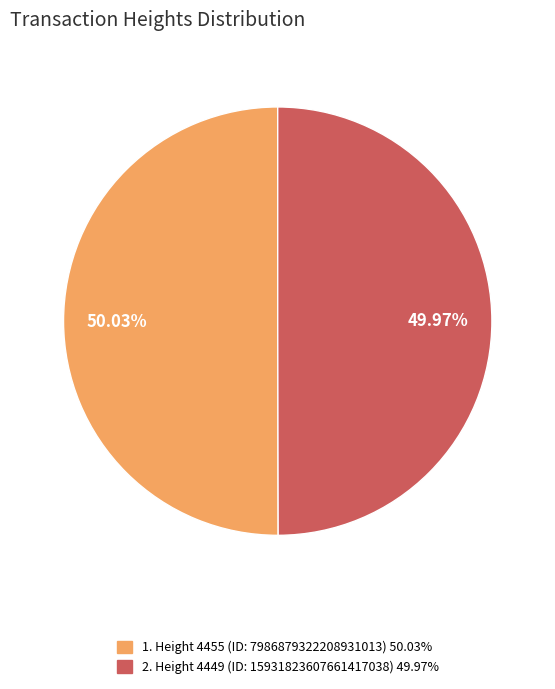

Is there any slice that represents more than half of the pie?

Yes